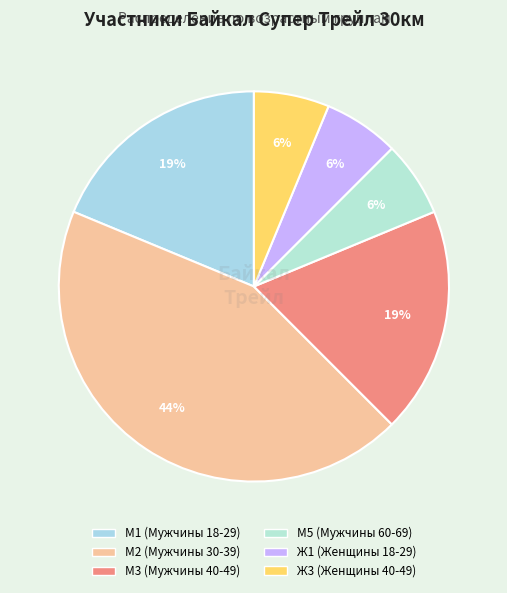

To the nearest percent, what is the combined percentage of Ж3 (Женщины 40-49) and Ж1 (Женщины 18-29)?

12%